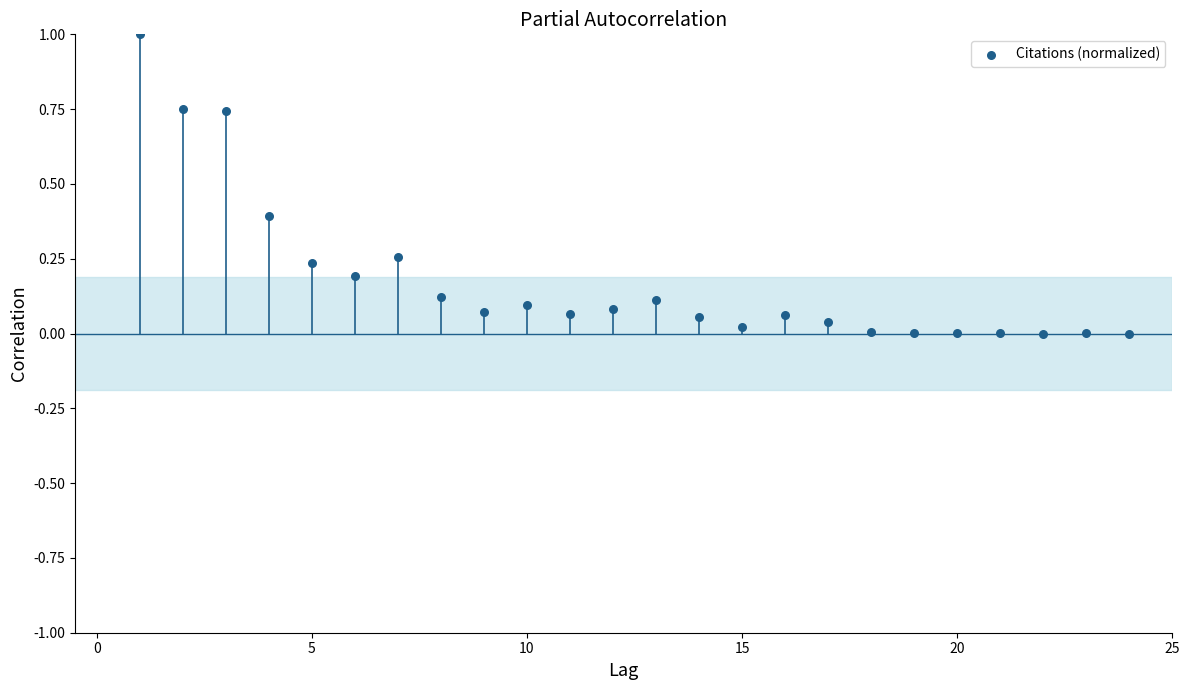

What is the range of X values (max minus min)?

23.0